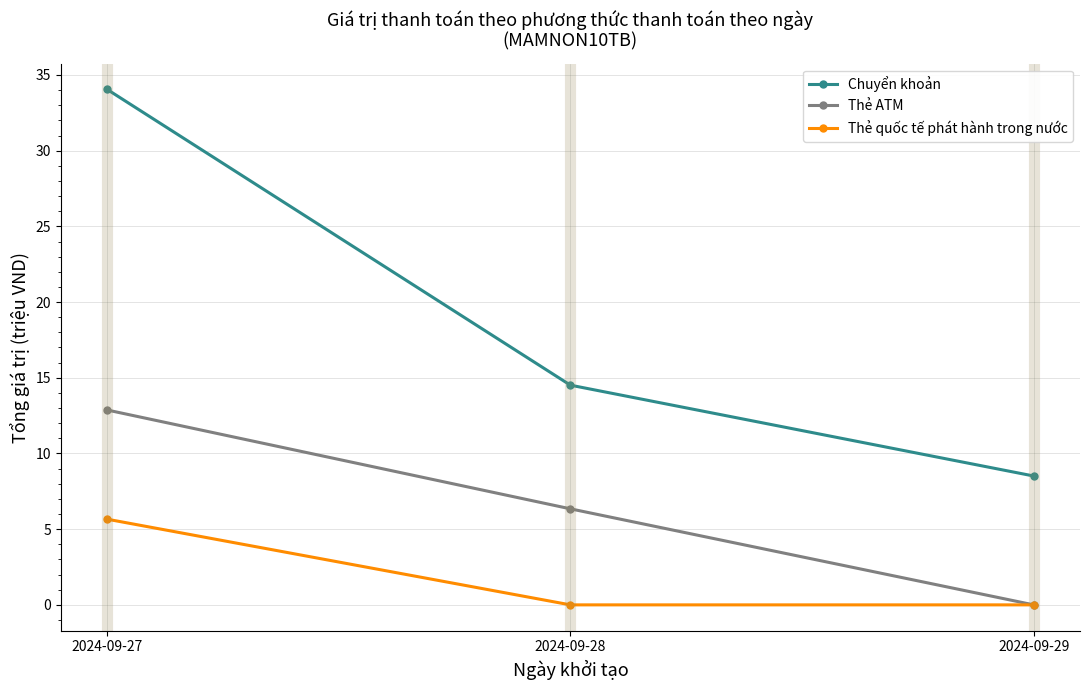

What are all the series names shown in the legend?

Chuyển khoản, Thẻ ATM, Thẻ quốc tế phát hành trong nước